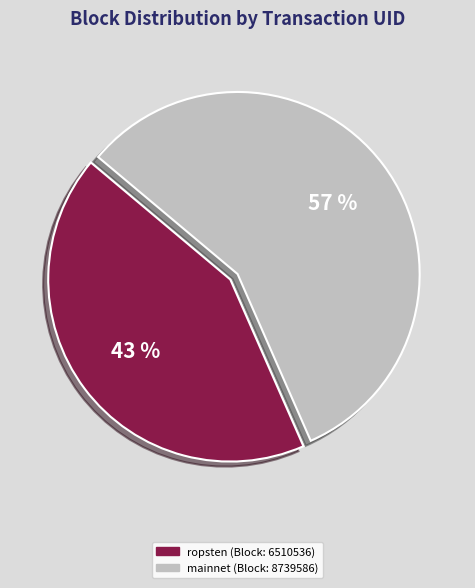

To the nearest percent, what is the average slice percentage?

50%